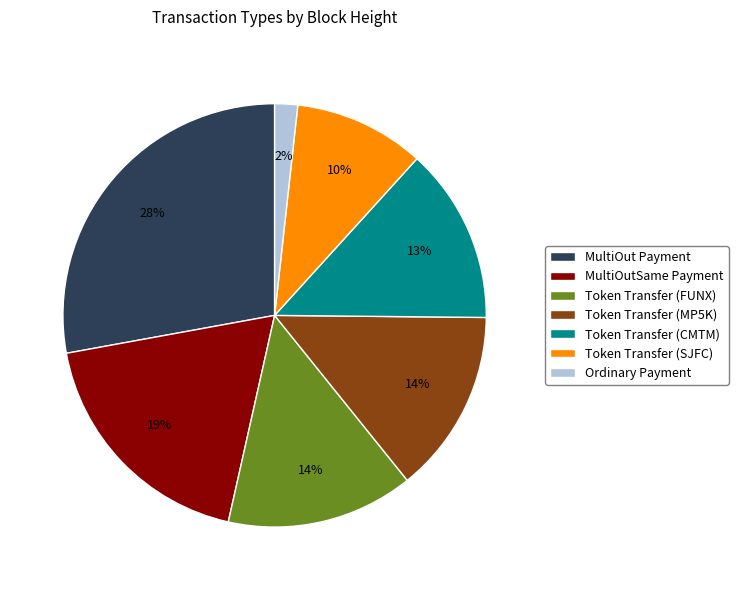

What percentage is the Token Transfer (FUNX) slice, to the nearest percent?

14%